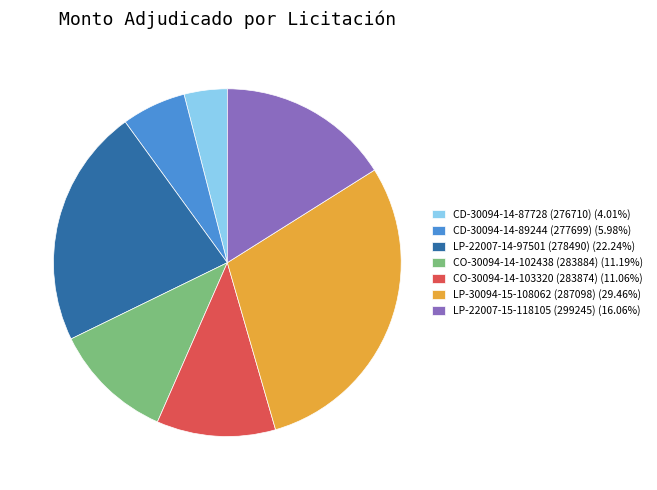

Is the sum of CD-30094-14-87728 (276710) (4.01%) and CO-30094-14-103320 (283874) (11.06%) greater than half?

No